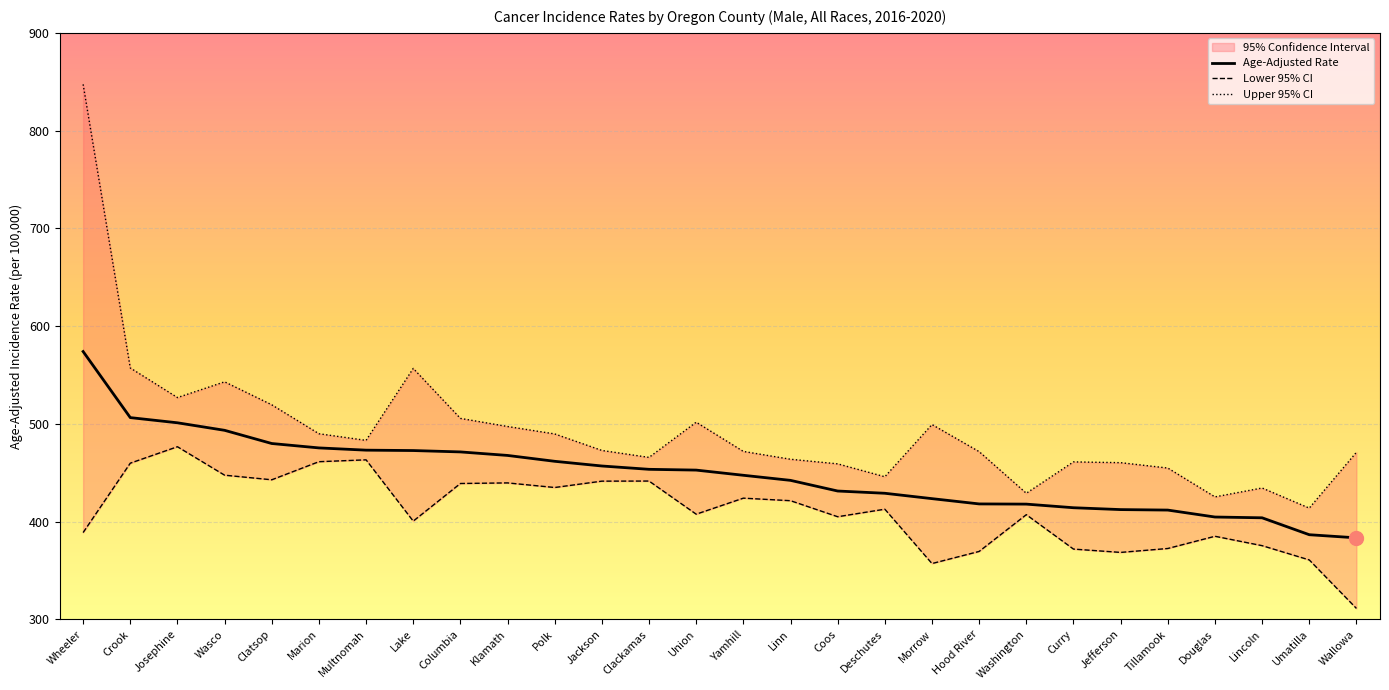

Is the value of Lower 95% CI at Union greater than the value of Upper 95% CI at Josephine?

No